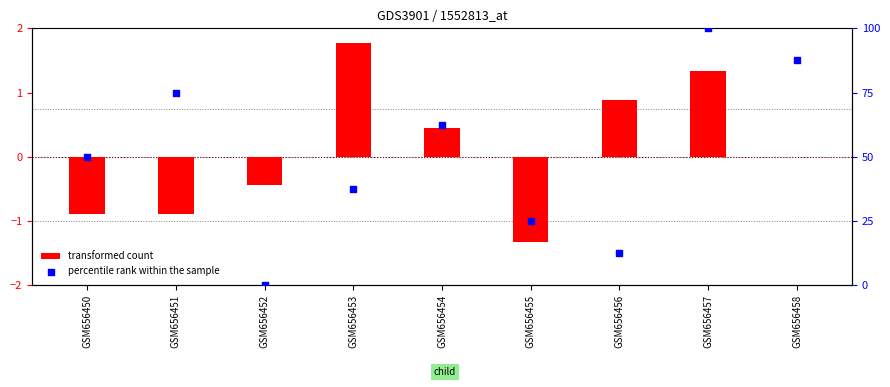

What are all the series names shown in the legend?

transformed count, percentile rank within the sample